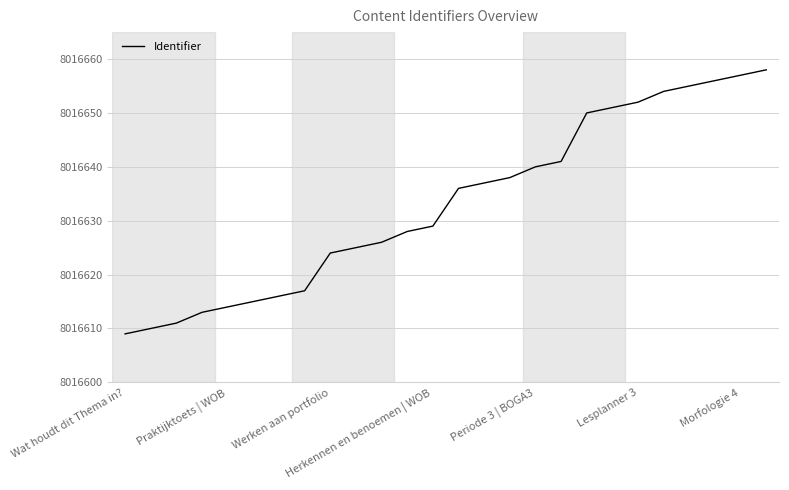

What is the maximum value shown in the chart?

8016658